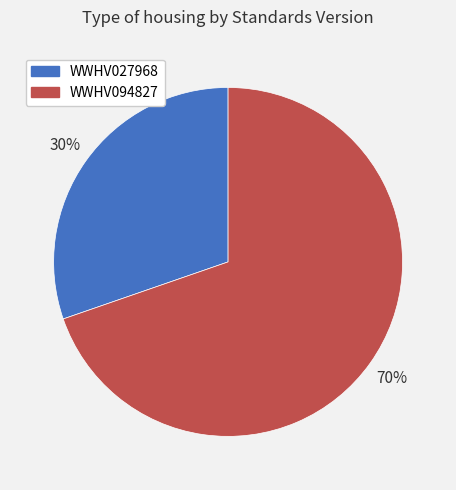

Do WWHV094827 and WWHV027968 together represent more than half of the pie?

Yes